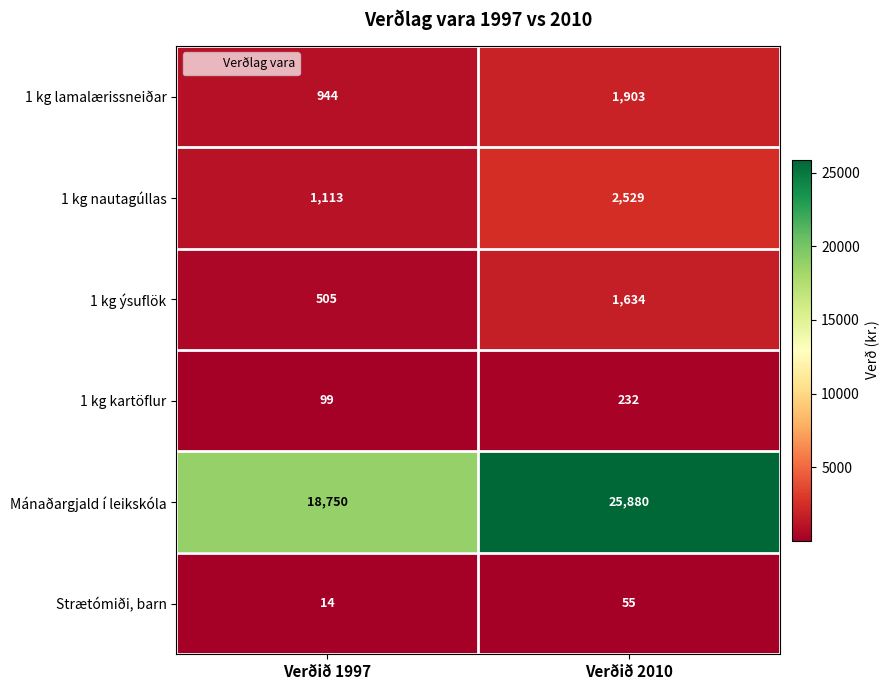

Is it true that Mánaðargjald í leikskóla equals 11174 at Verðið 1997?

False